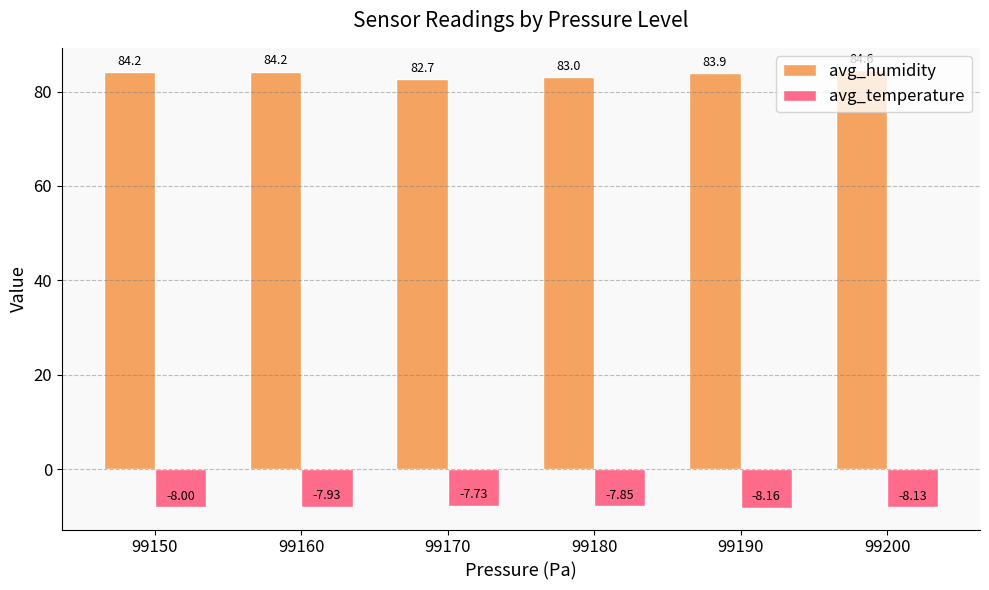

What is the value of the avg_humidity bar at the 2nd from the left?

84.2